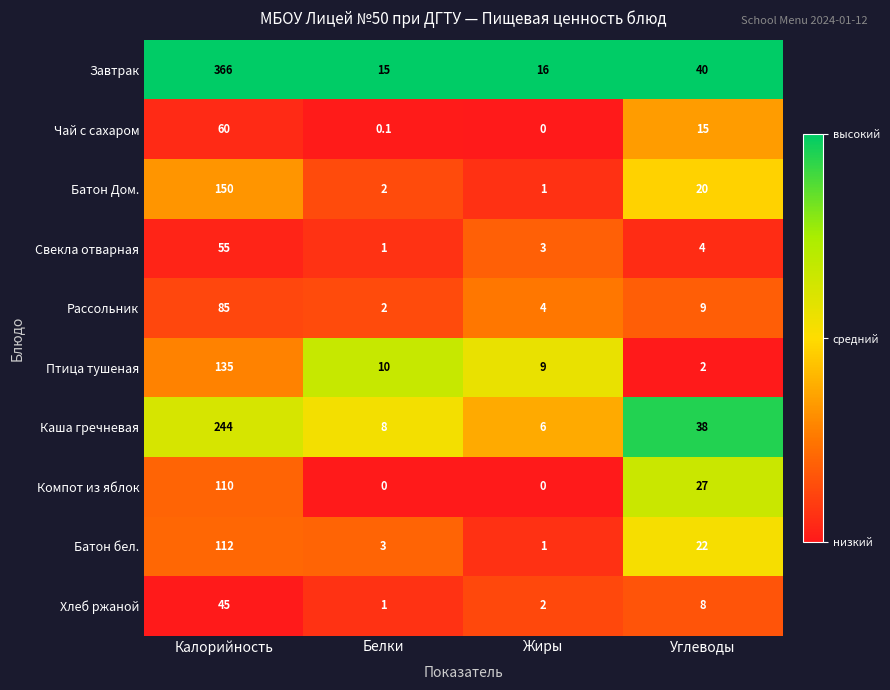

What is the sum of the Каша гречневая values at Углеводы and Жиры?

44.0